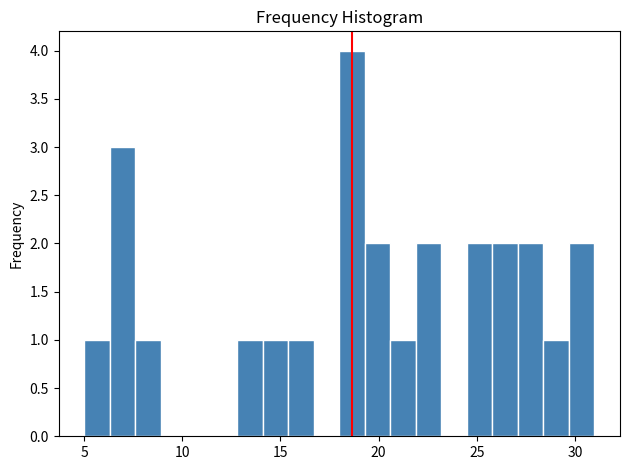

Read against the x-axis, roughly where is the centre of the tallest bar?

18.5